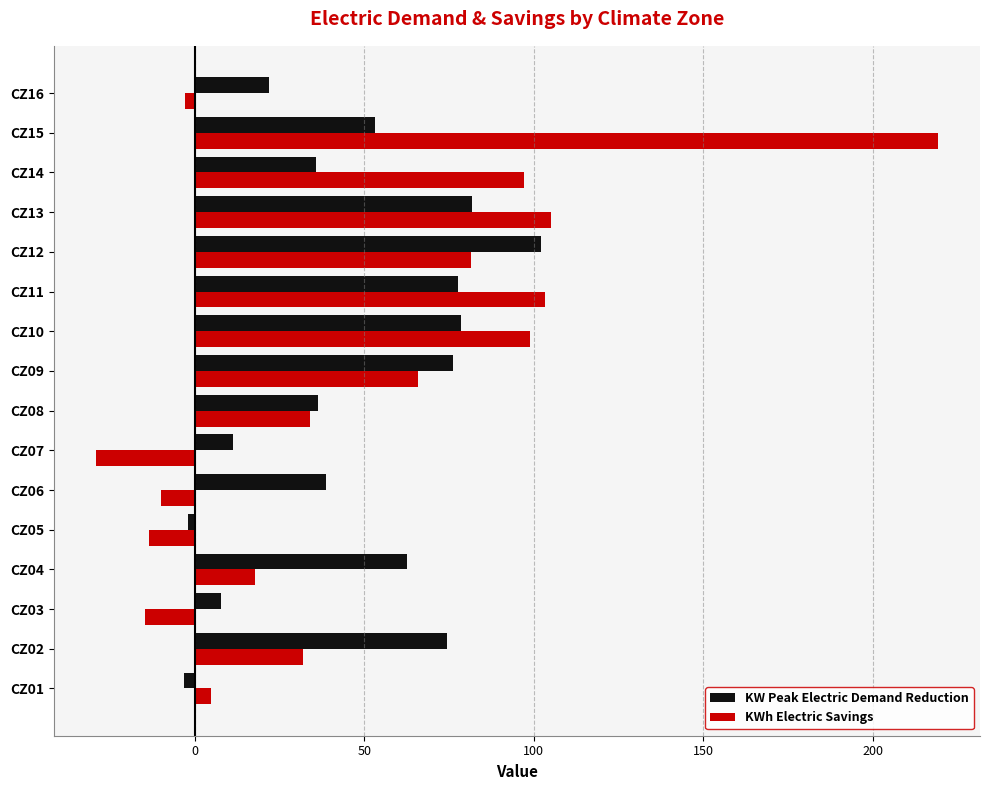

At which label is KW Peak Electric Demand Reduction closest to 49?

CZ15